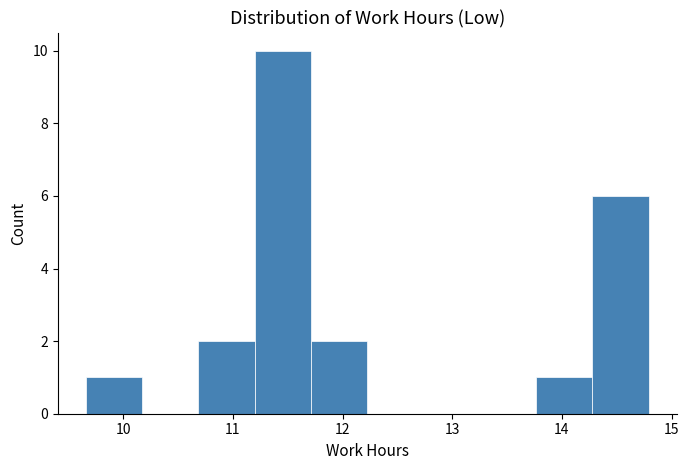

Reading left to right, transcribe this chart: for each bar, give the range it covers on the x-axis and its height. Neither the bar edges nor the heights are printed on the chart, so give them approximately, as read against the axes.

9.7 to 10.2: 1
10.2 to 10.7: 0
10.7 to 11.2: 2
11.2 to 11.7: 10
11.7 to 12.2: 2
12.2 to 12.7: 0
12.7 to 13.3: 0
13.3 to 13.8: 0
13.8 to 14.3: 1
14.3 to 14.8: 6